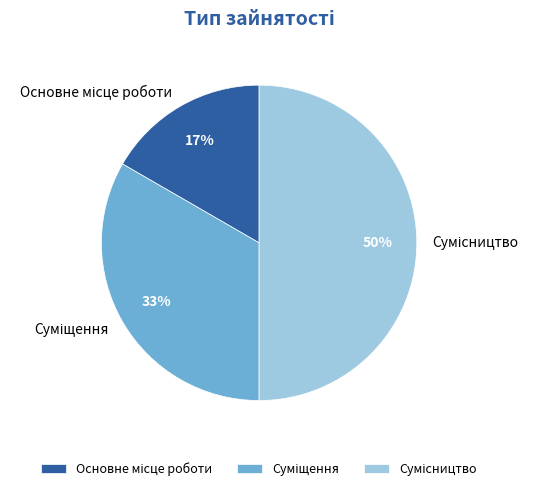

To the nearest percent, what is the average slice percentage?

33%